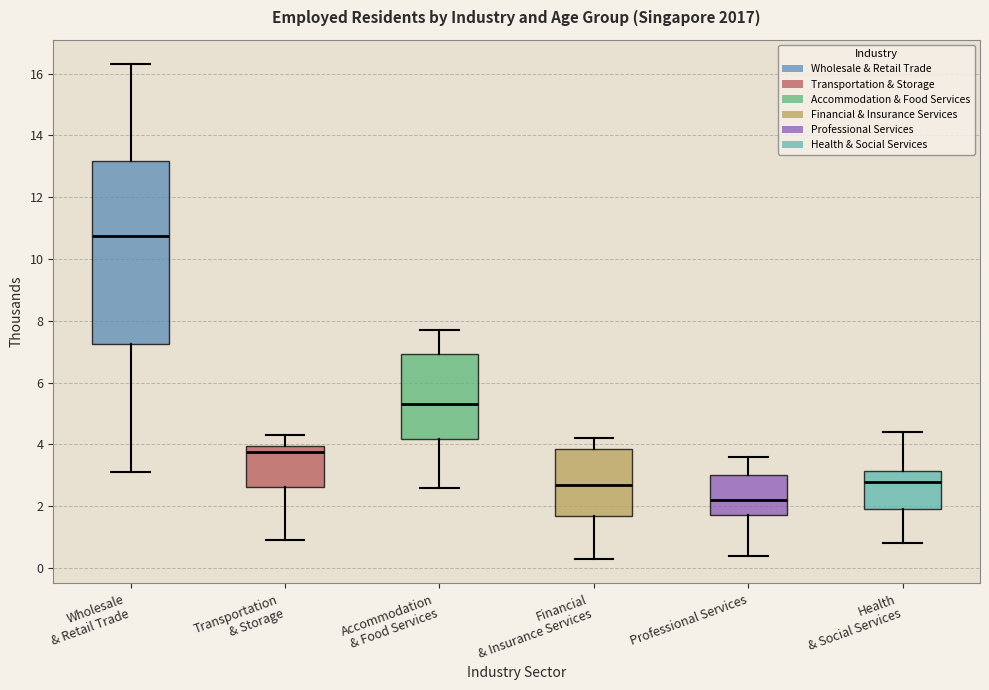

Reading left to right, transcribe this box plot: for each box, give where its median line is, the range the box spans, and where its two whiskers end, as read against the y-axis. The values are not printed on the chart, so give them approximately, as read against the axis.

Wholesale & Retail Trade: median 10.8, box 7.2 to 13.2, whiskers 3.2 to 16.4
Transportation & Storage: median 3.8, box 2.6 to 4.0, whiskers 1.0 to 4.4
Accommodation & Food Services: median 5.4, box 4.2 to 7.0, whiskers 2.6 to 7.8
Financial & Insurance Services: median 2.8, box 1.6 to 3.8, whiskers 0.4 to 4.2
Professional Services: median 2.2, box 1.8 to 3.0, whiskers 0.4 to 3.6
Health & Social Services: median 2.8, box 2.0 to 3.2, whiskers 0.8 to 4.4